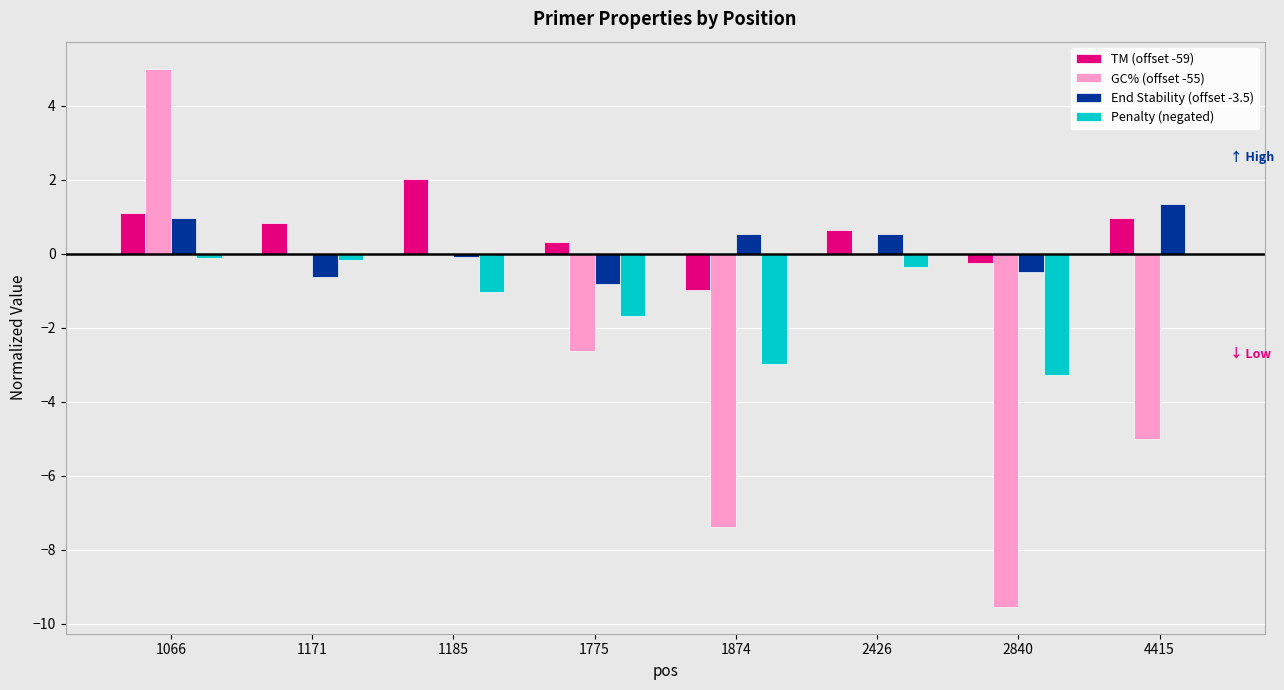

True or false: GC% (offset -55) has a value of -5.0 at 4415.

True